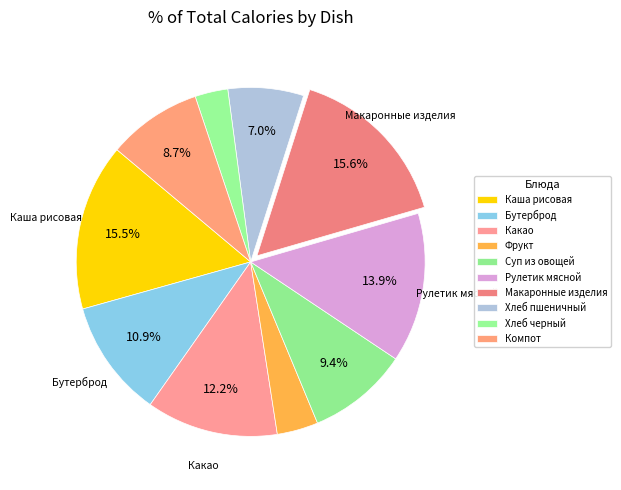

Rank the categories by value from highest to lowest.

Макаронные изделия, Каша рисовая молочная, Рулетик мясной, Какао на молоке, Бутерброд с сыром, Суп из овощей, Компот, Хлеб пшеничный, Фрукт, Хлеб черный